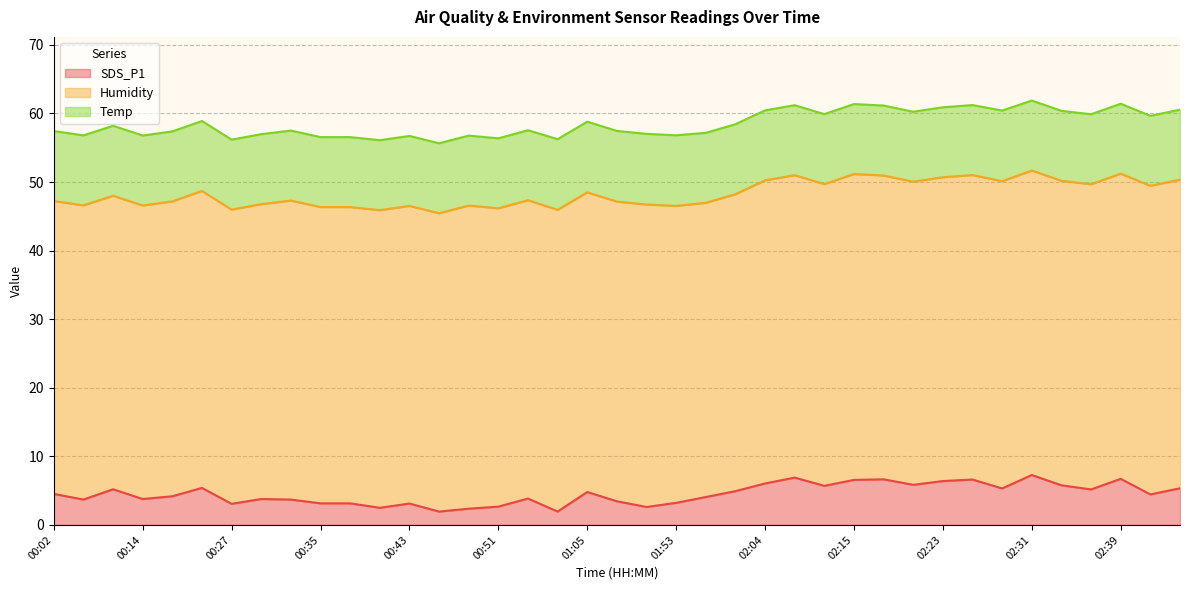

At which label does Humidity reach its minimum?

00:02